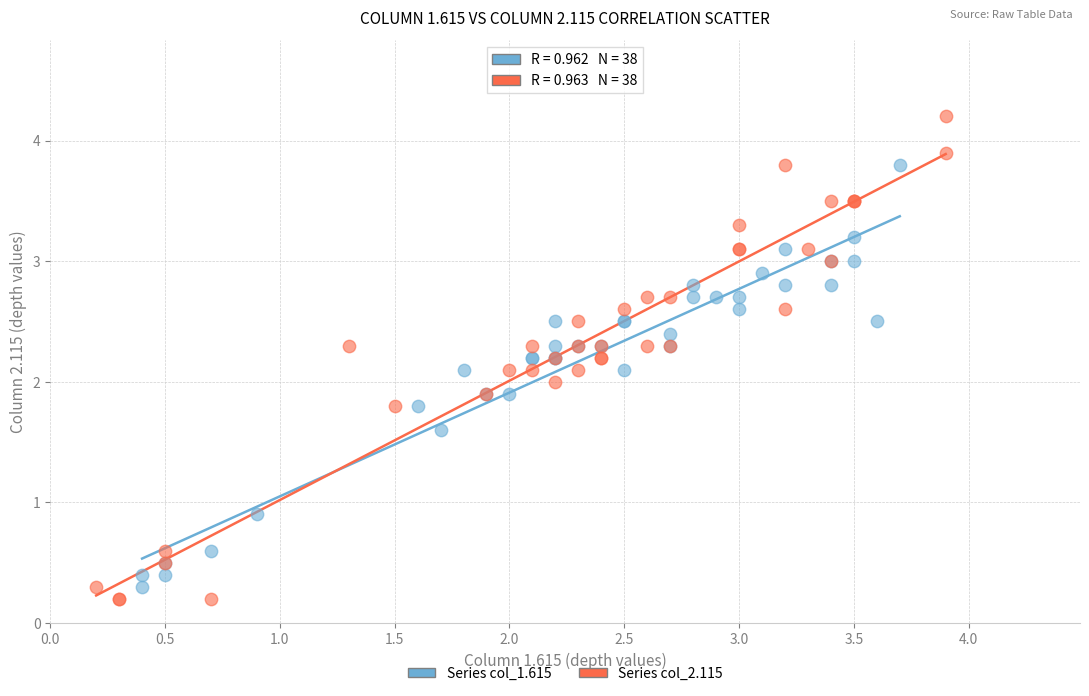

Which series has the widest spread of Y values?

Series col_2.115